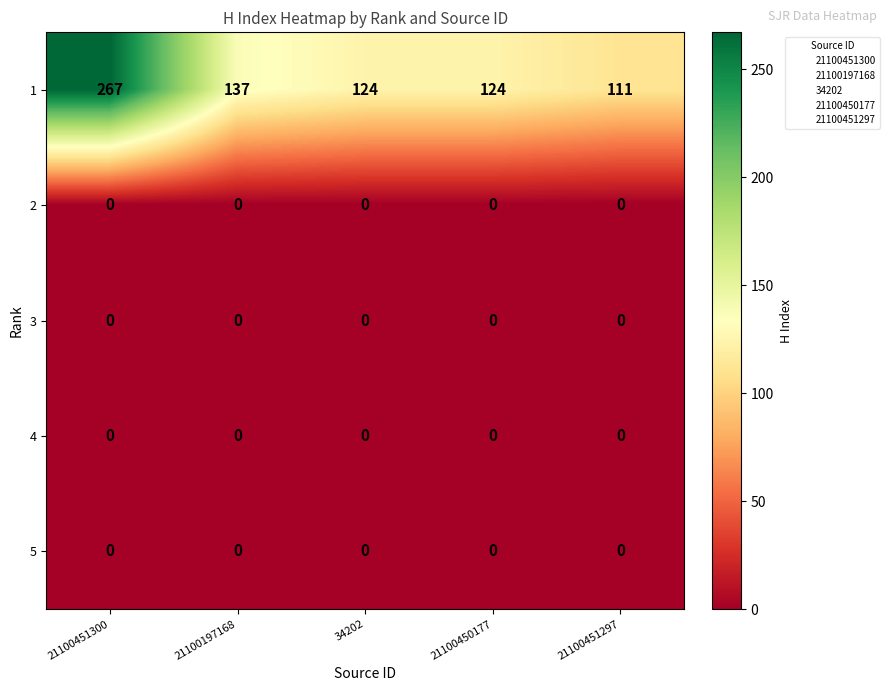

The 1 series shows 42 at 21100450177. True or false?

False